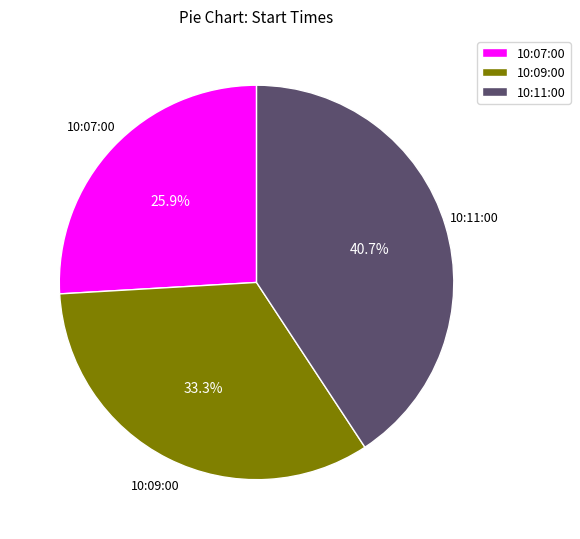

How many segments does this pie chart have?

3